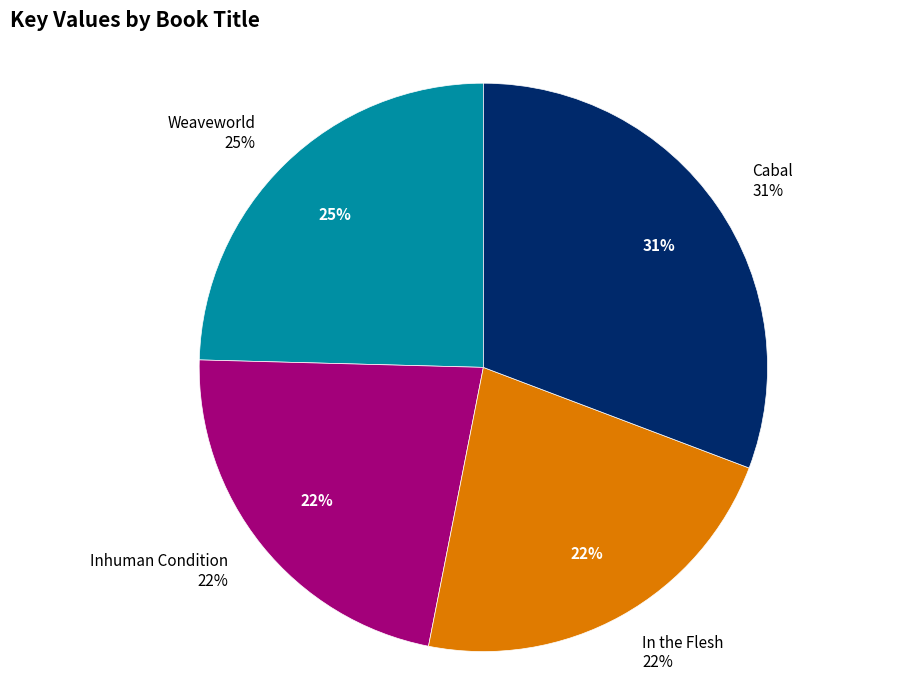

Which category has the smallest portion of the pie?

Inhuman Condition